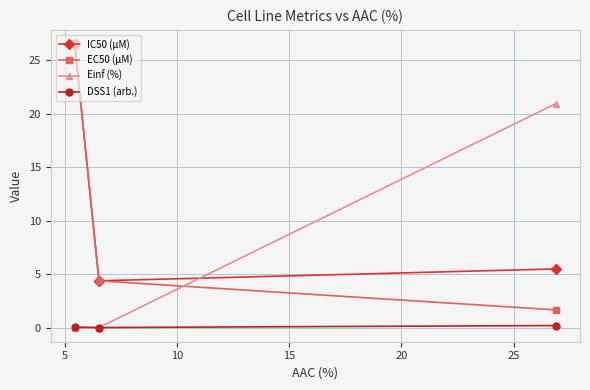

Which series has the largest range (max minus min)?

EC50 (µM)